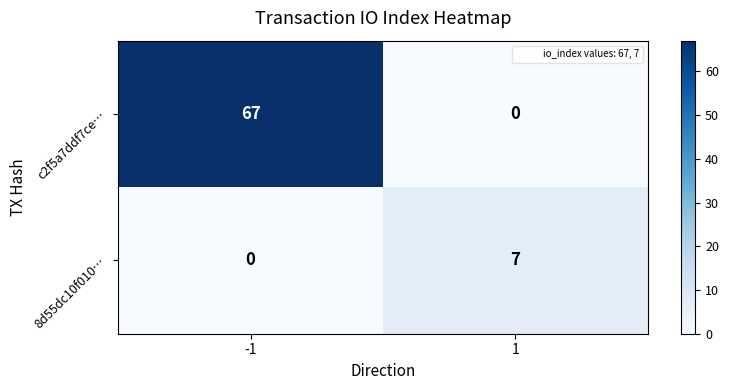

What is the sum of the 8d55dc10f010… values at 1 and -1?

7